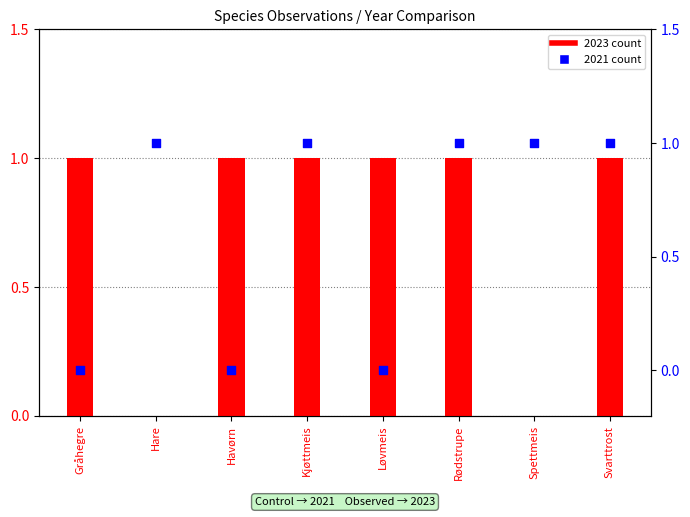

Is the value of 2021 at Rødstrupe greater than the value of 2023 at Rødstrupe?

No